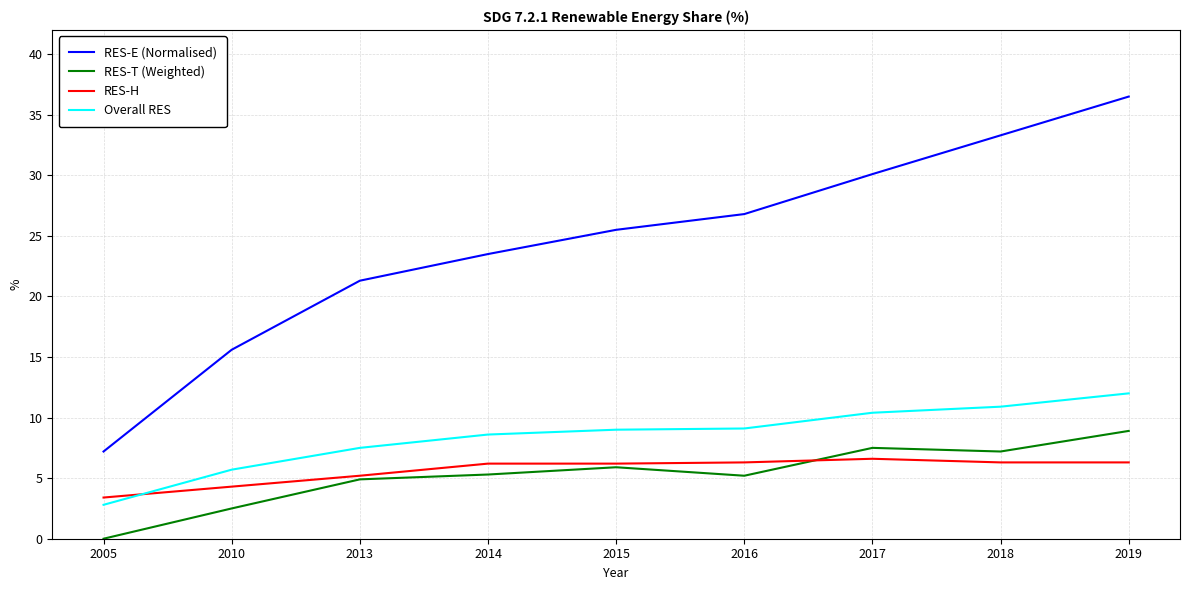

List the series in order of their peak value, lowest first.

RES-H, RES-T (Weighted), Overall RES, RES-E (Normalised)